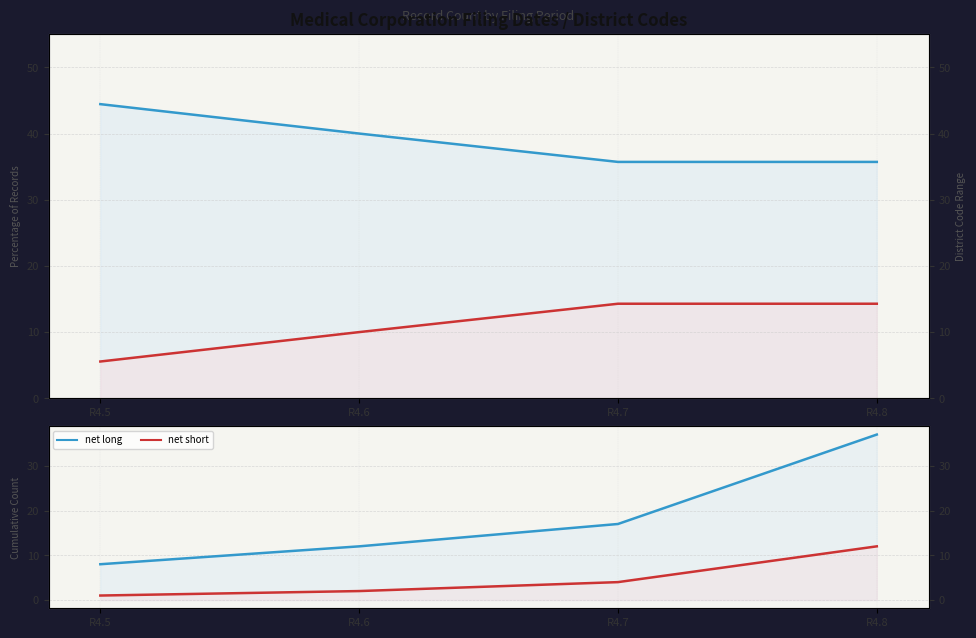

What is the difference between the net short values at R4.8 and R4.7?

8